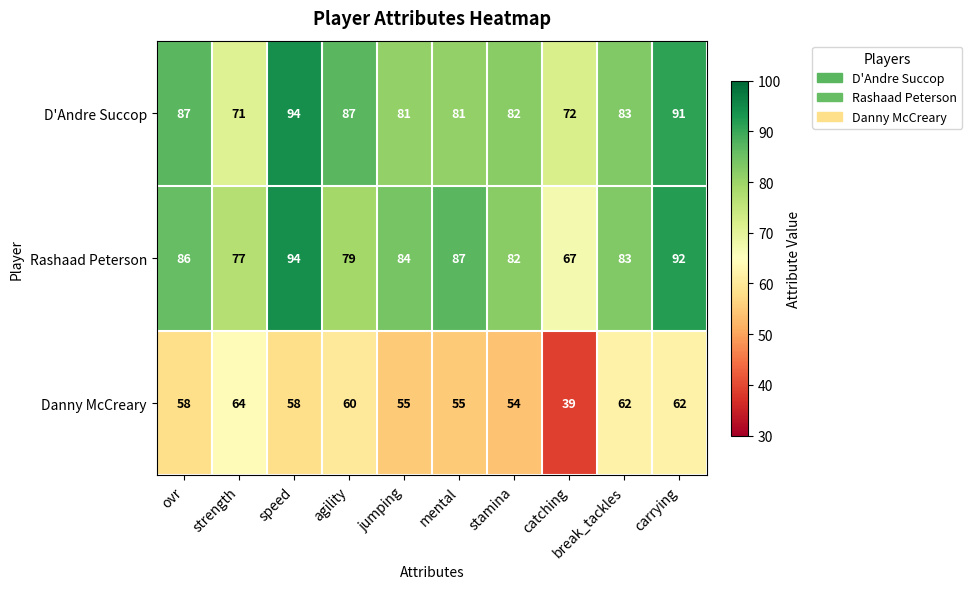

Which series has the largest range (max minus min)?

Rashaad Peterson